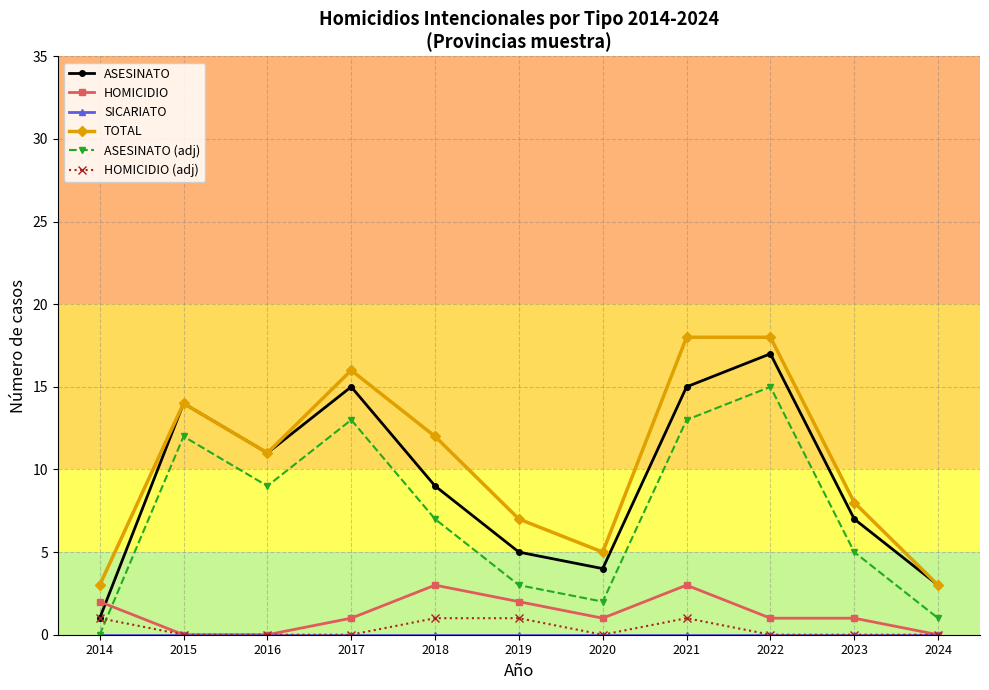

What is the lowest value of the ASESINATO series?

1